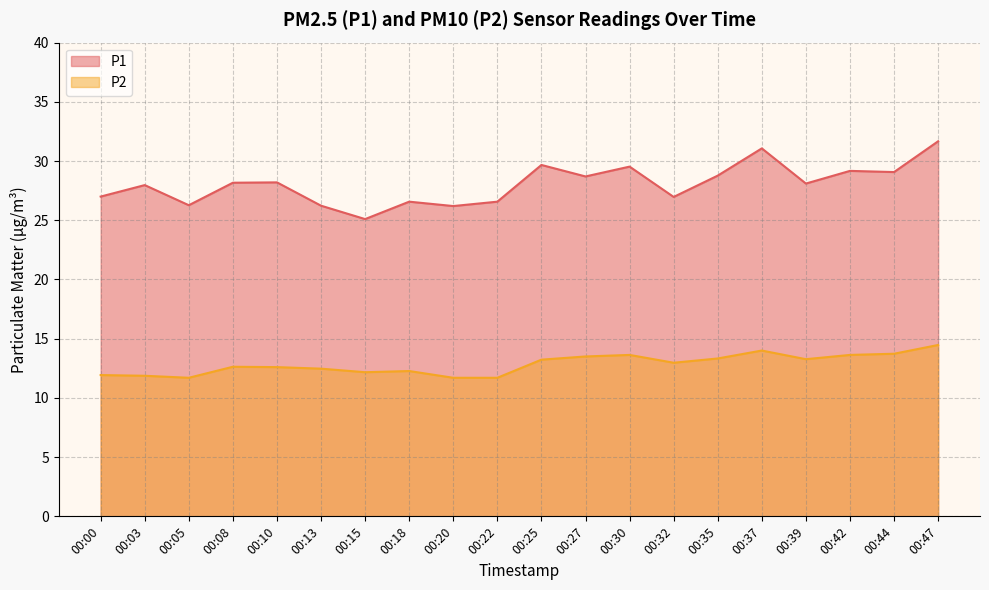

True or false: P1 and P2 intersect in this chart.

False